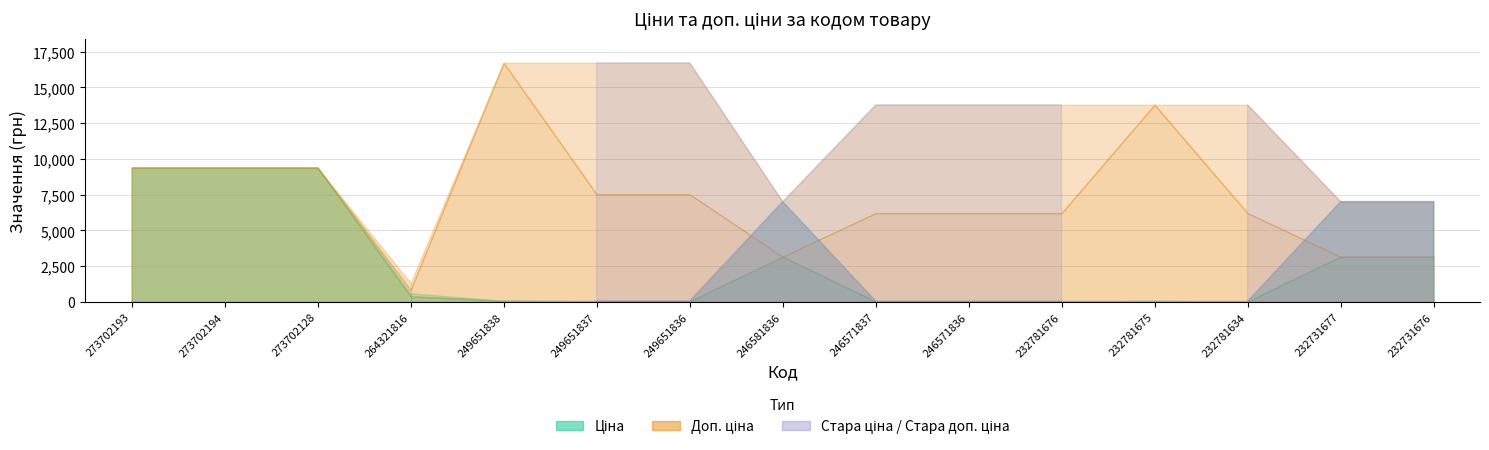

What position from the left is 249651837?

6